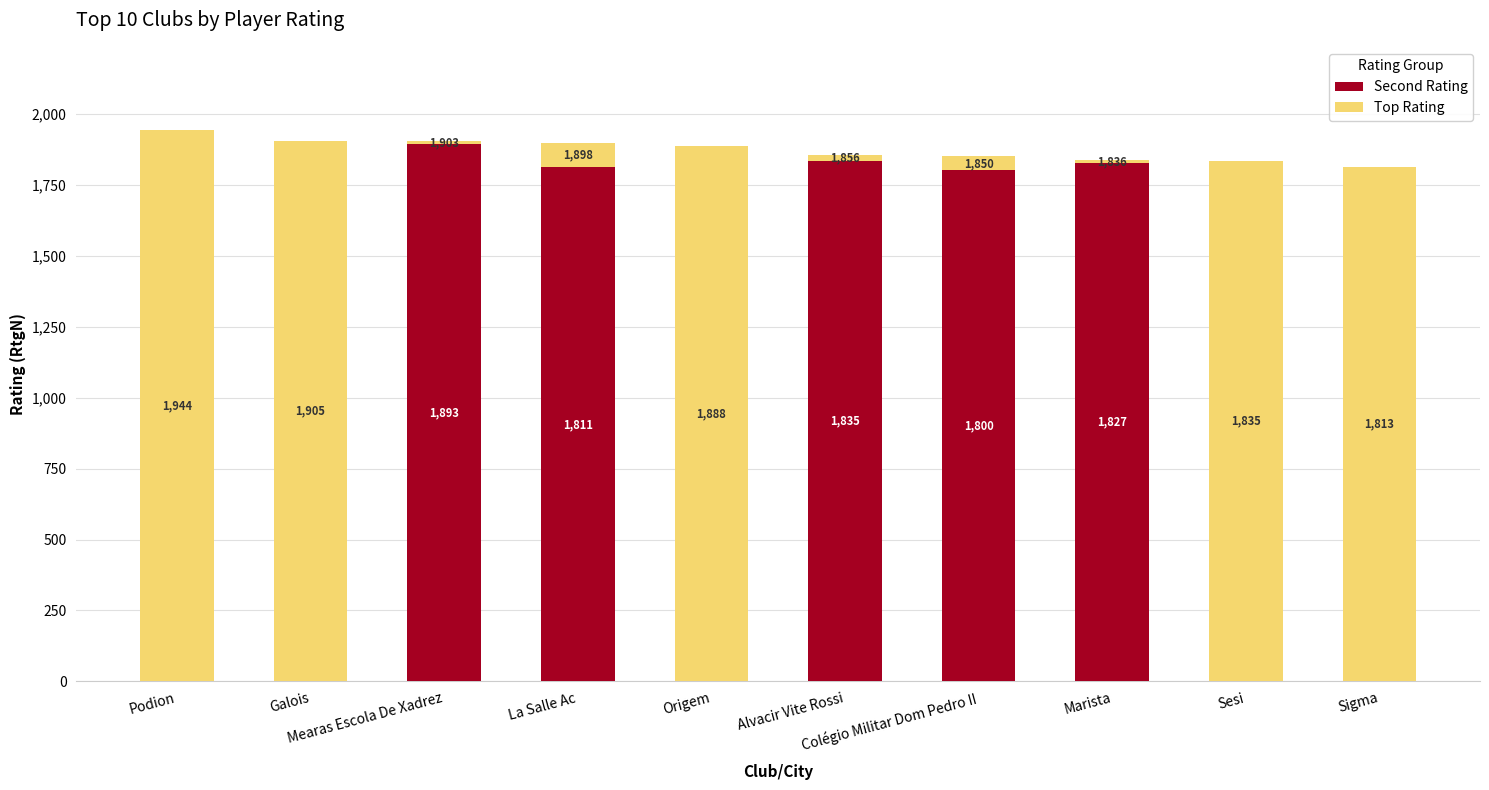

What is the highest value of the Second Rating series?

1893